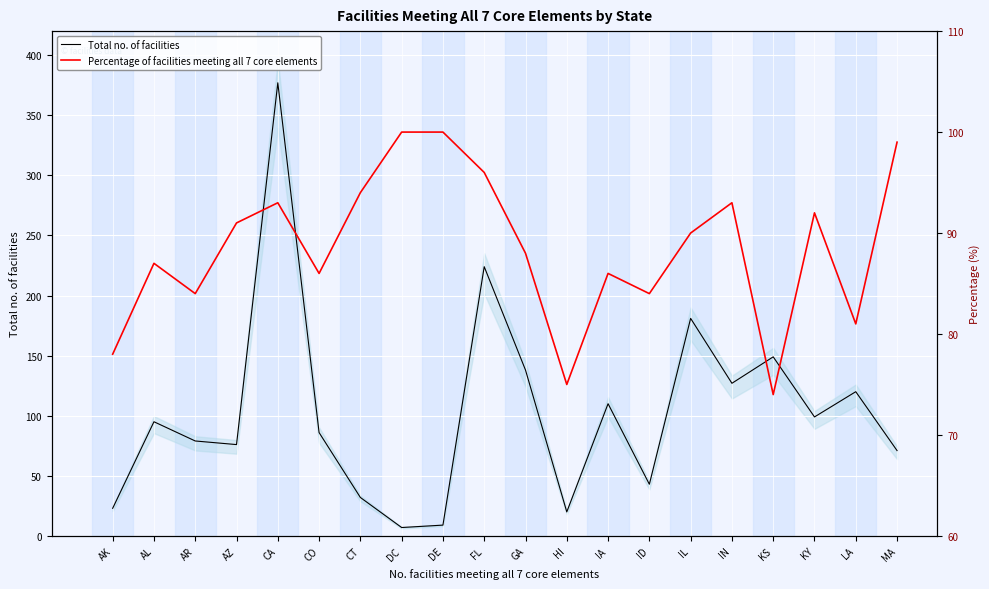

How many lines are shown in the chart?

2